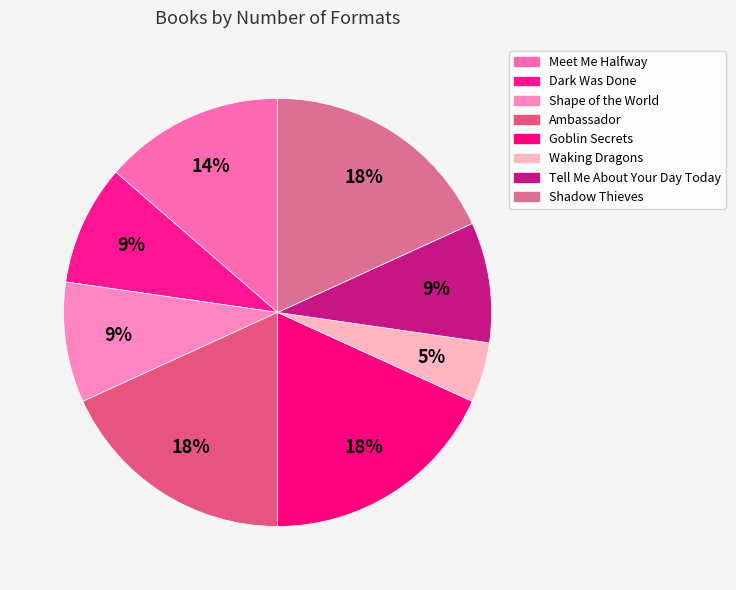

What is the change in value from Waking Dragons to Tell Me About Your Day Today?

+1